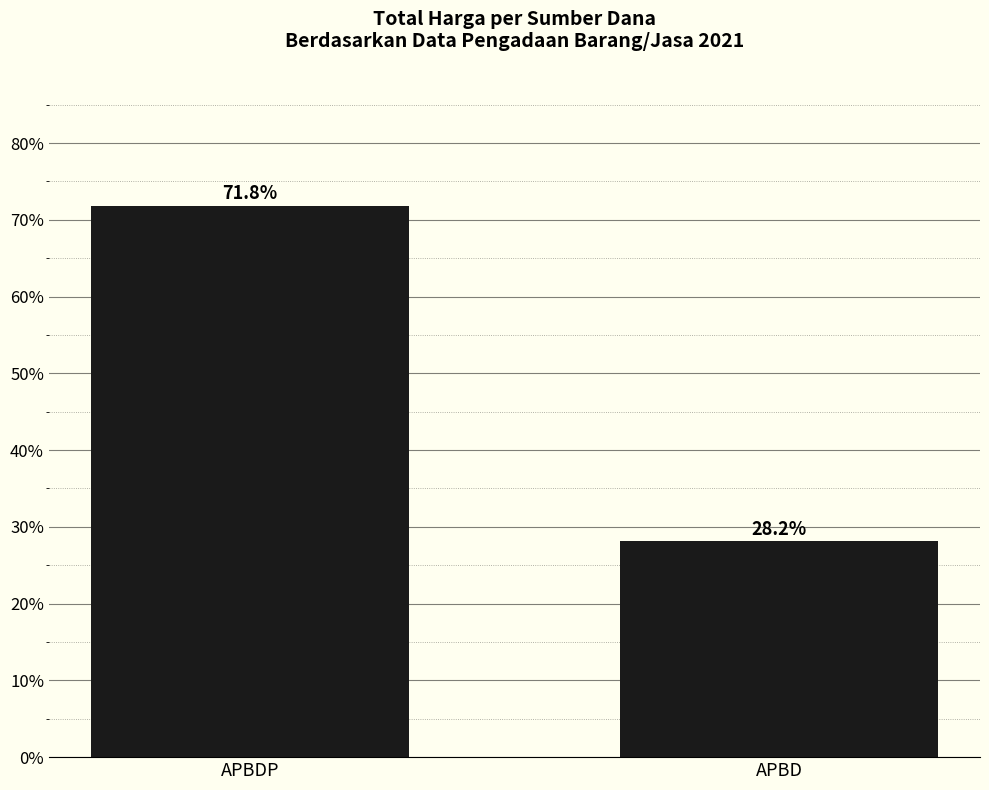

Read the value at APBD.

28.2